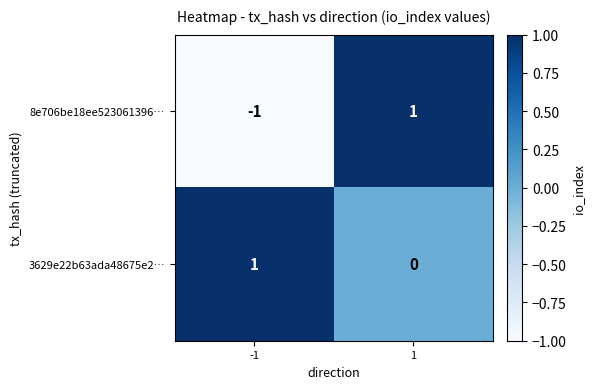

What is the minimum value shown in the chart?

-1